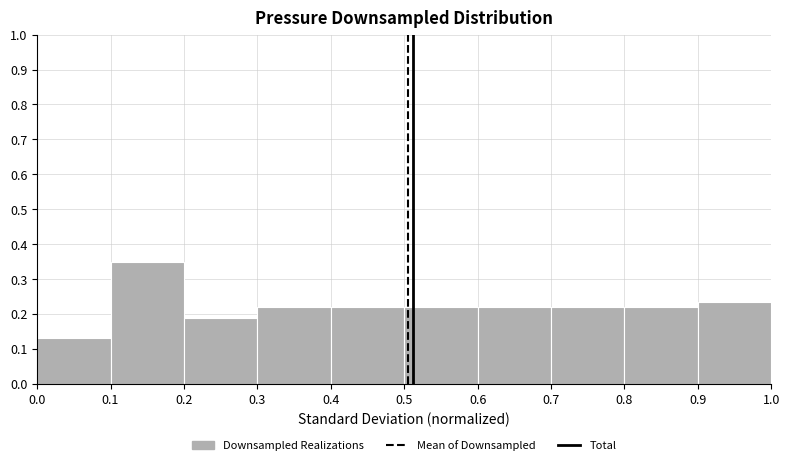

Reading left to right, list every bar in this chart as the range it spans on the x-axis followed by its height. The values are not printed on the chart, so give them approximately, as read against the axis.

0.0 to 0.1: 0.13
0.1 to 0.2: 0.35
0.2 to 0.3: 0.19
0.3 to 0.4: 0.22
0.4 to 0.5: 0.22
0.5 to 0.6: 0.22
0.6 to 0.7: 0.22
0.7 to 0.8: 0.22
0.8 to 0.9: 0.22
0.9 to 1.0: 0.23